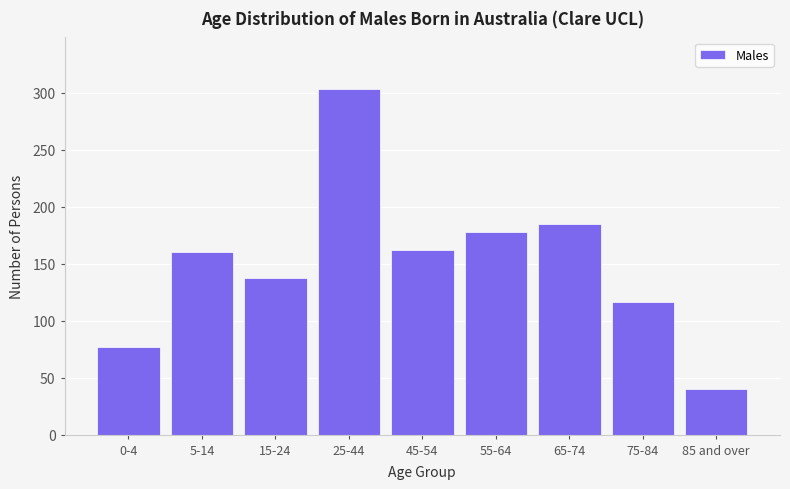

Reading left to right, transcribe all the data shown in this chart.

77	160	137	303	162	178	185	116	40